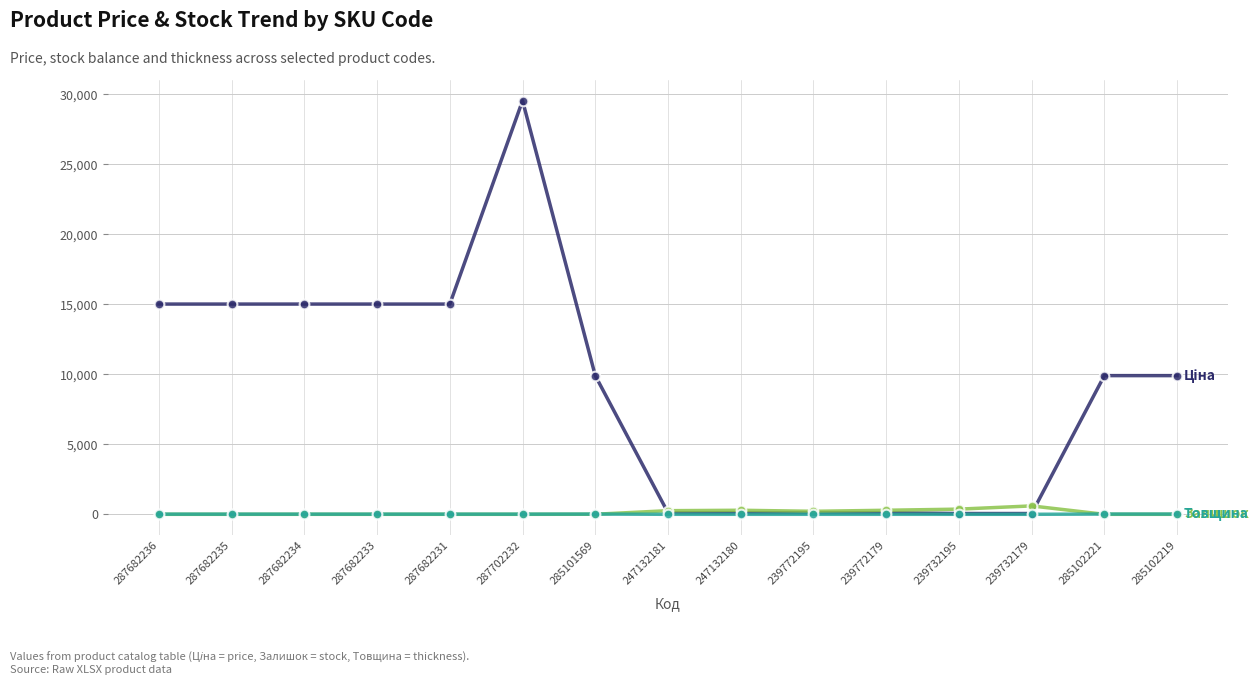

What is the greatest value displayed?

29548.9